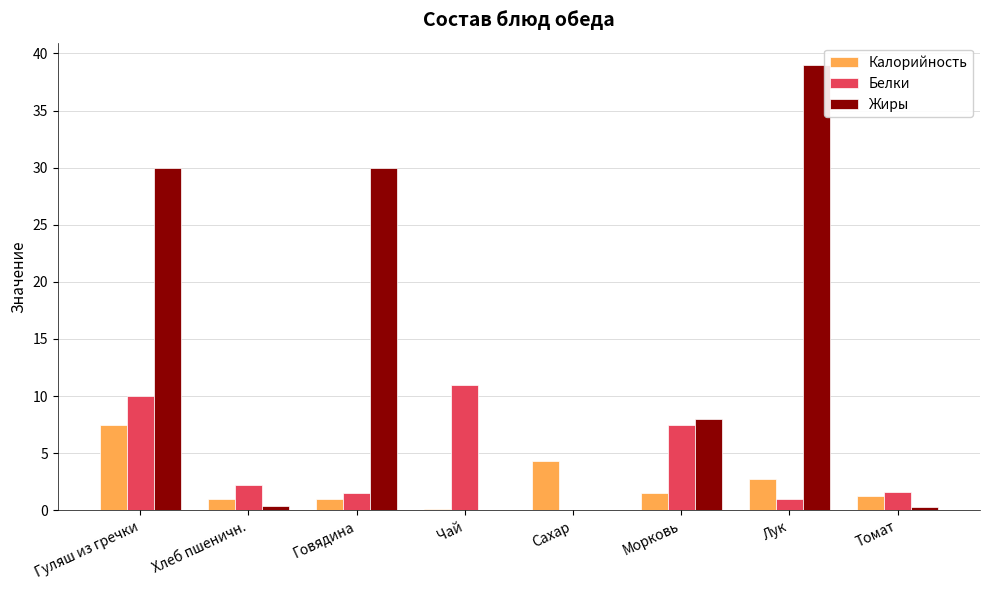

The value of Белки at Томат is 1.6. True or false?

True